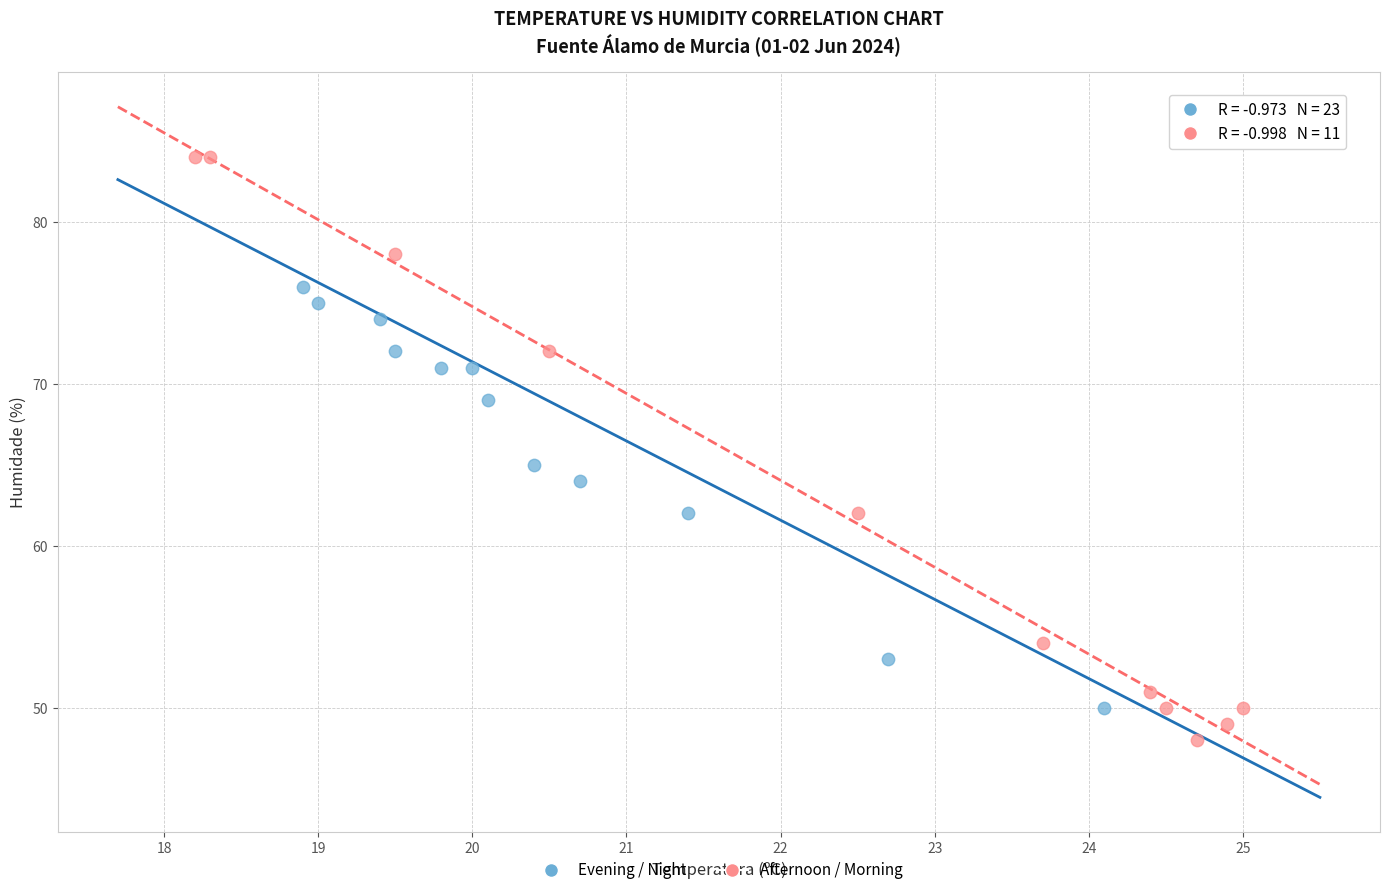

Which series has the largest Y range (max minus min)?

Afternoon / Morning